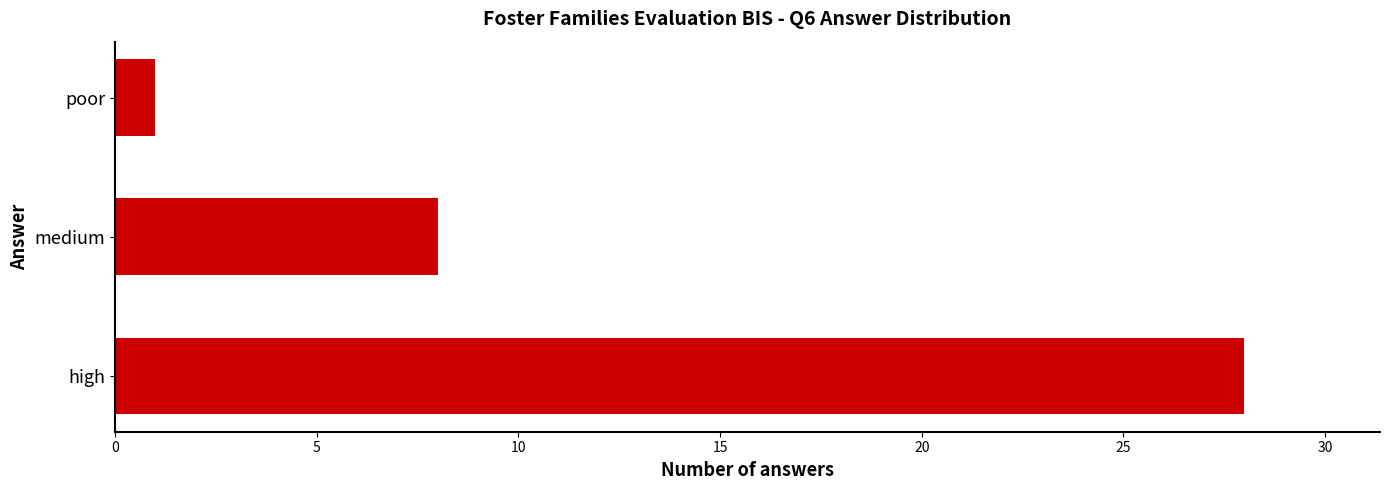

Reading bottom to top, transcribe all the data shown in this chart.

28	8	1